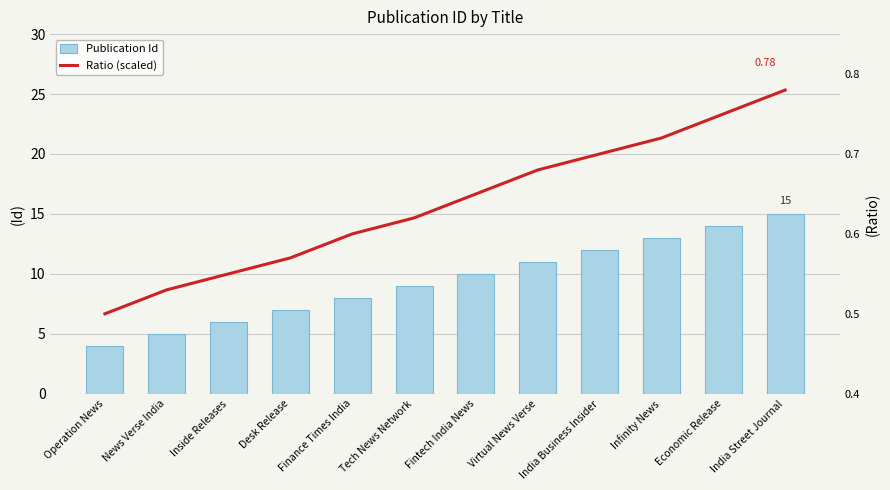

What is the minimum value for Ratio (scaled)?

0.5